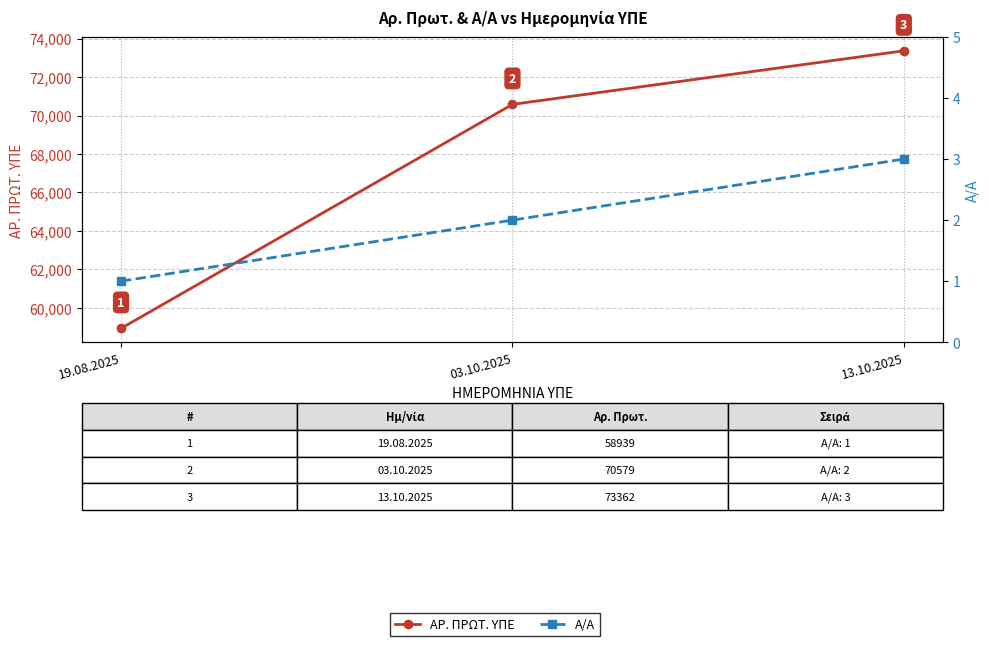

Reading left to right, list all the values displayed in this chart.

ΑΡ. ΠΡΩΤ. ΥΠΕ: 58939	70579	73362
Α/Α: 1	2	3